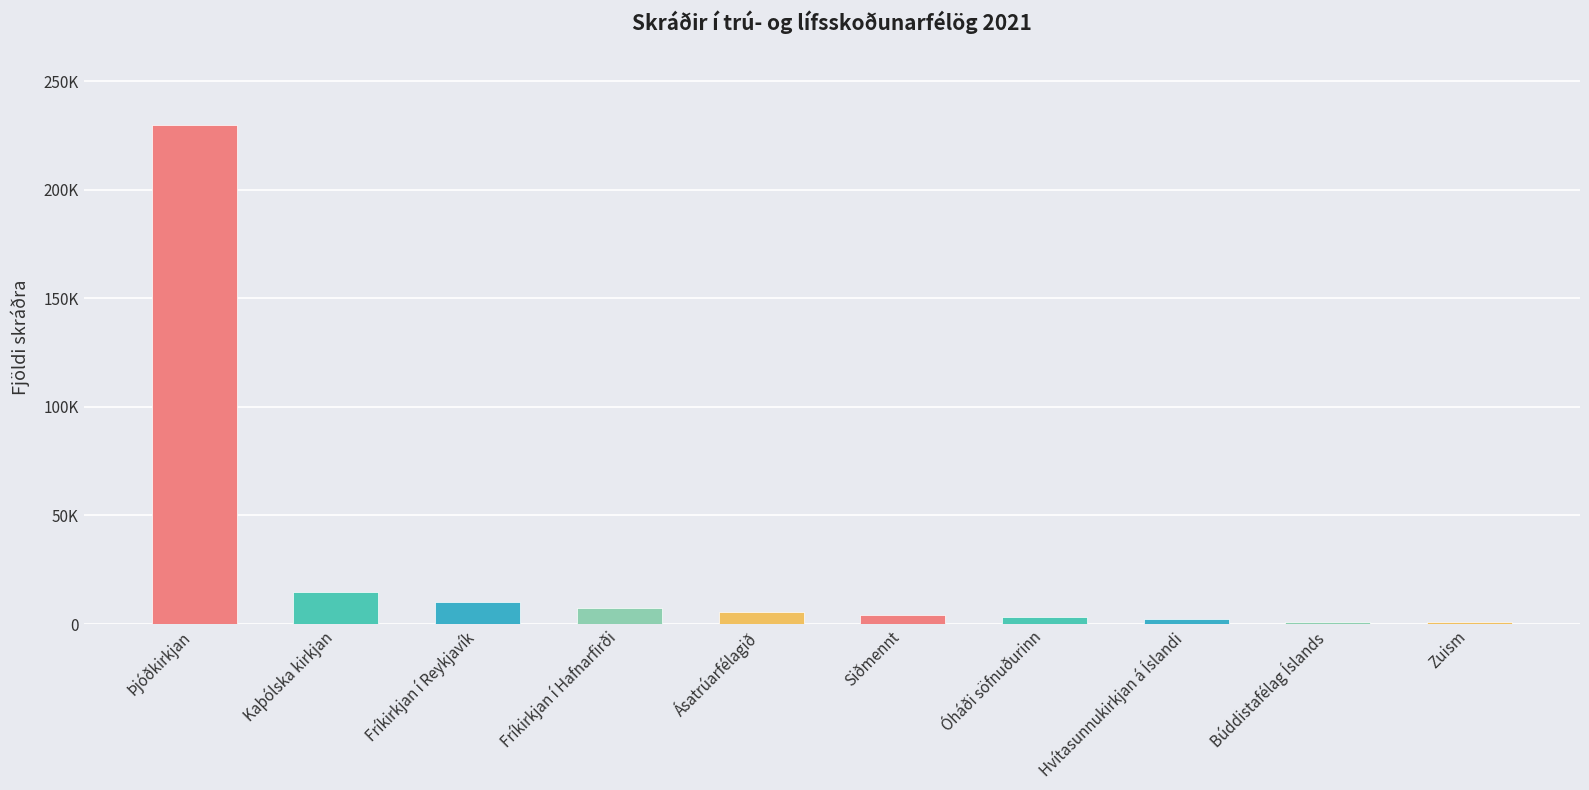

The value at Fríkirkjan í Reykjavík is 6313. True or false?

False